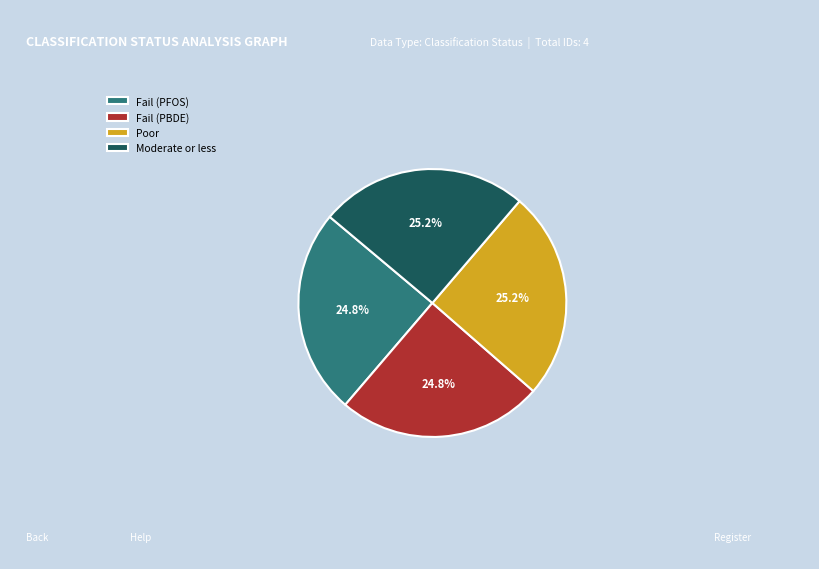

What is the ratio of the value at Poor to the value at Moderate or less?

1.0